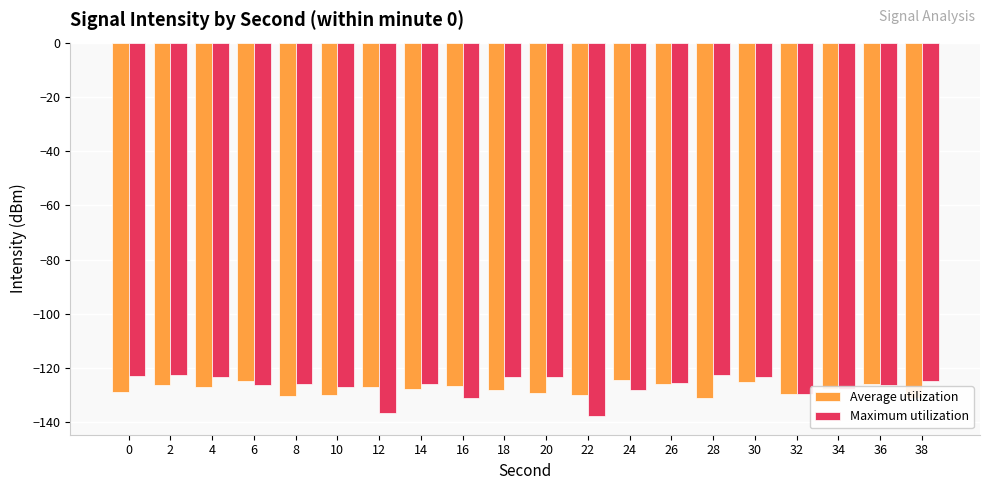

What is the average value of the Maximum utilization series?

-126.7